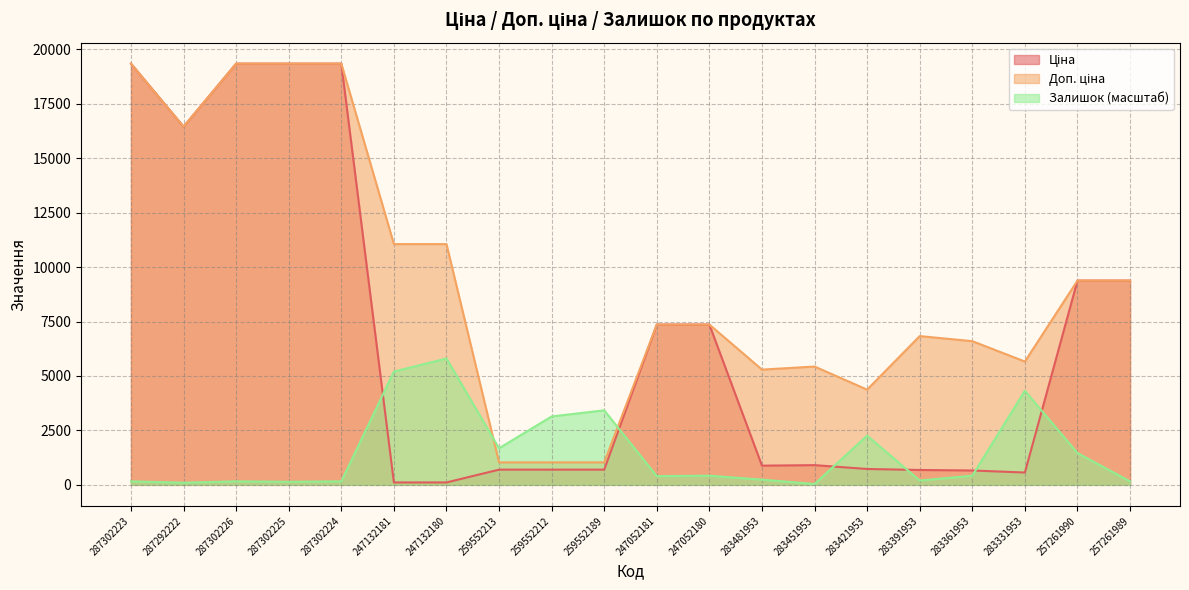

How many times do Ціна and Залишок cross each other?

6